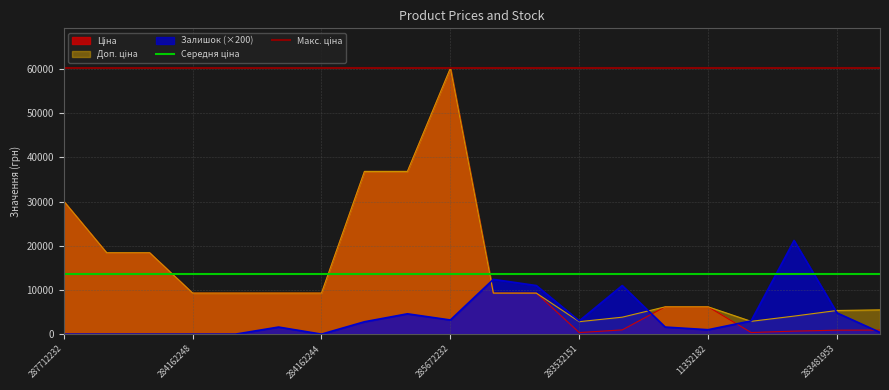

At which category does the chart reach its peak across all series?

287712232